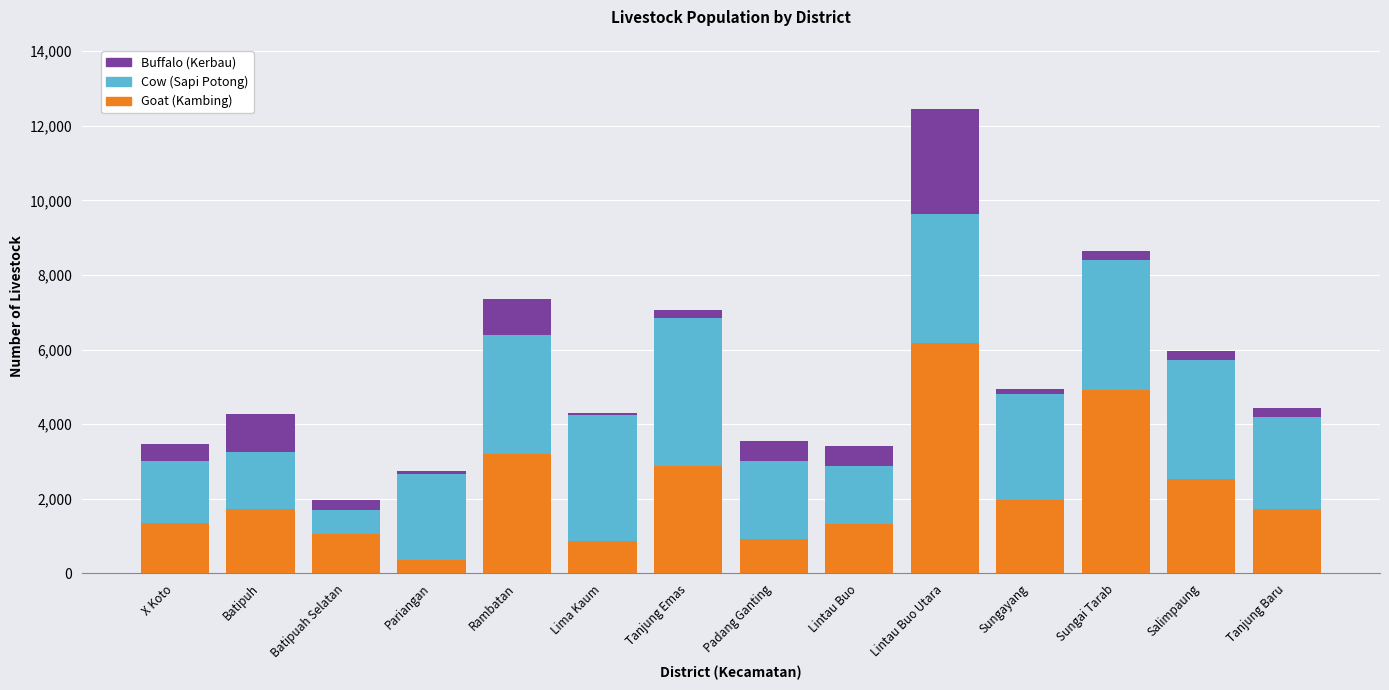

At which category is the sum across all series the highest?

Lintau Buo Utara